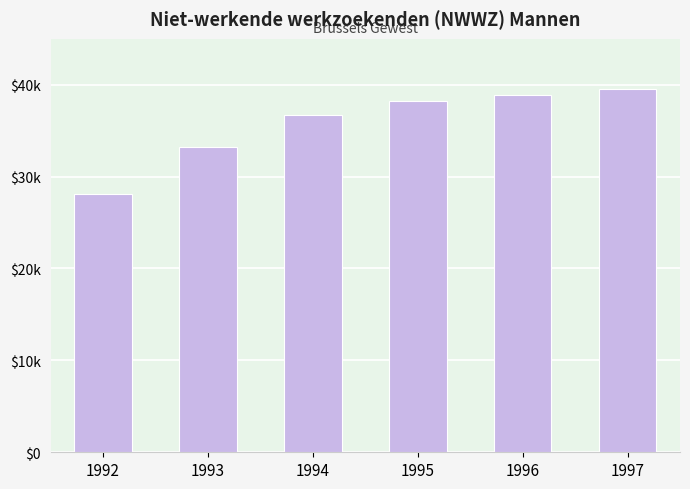

What is the sum of the values at 1994 and 1996?

75554